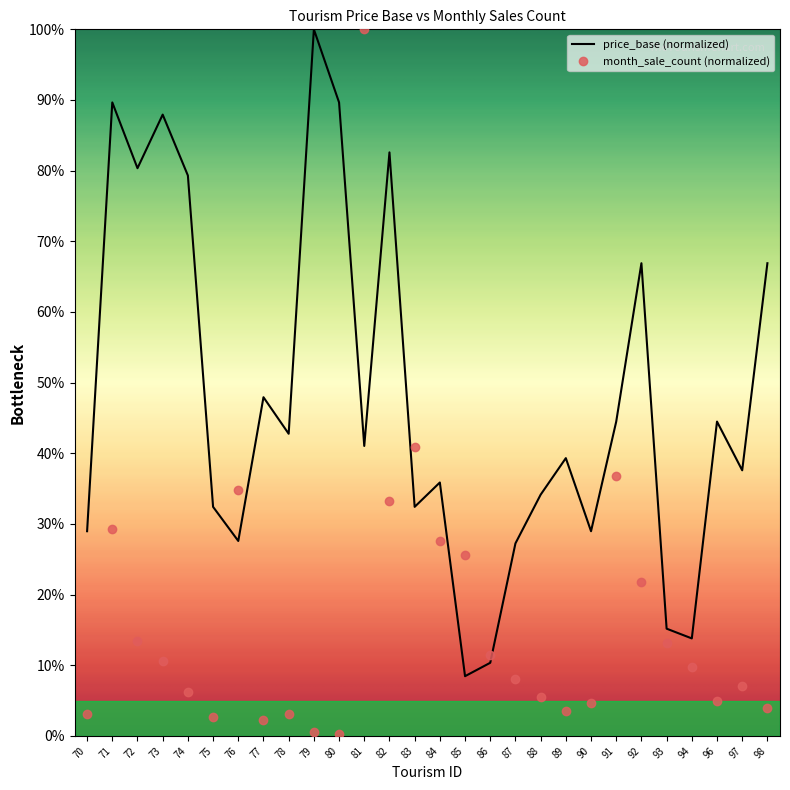

Where is price_base (normalized) nearest to the value 54?

77